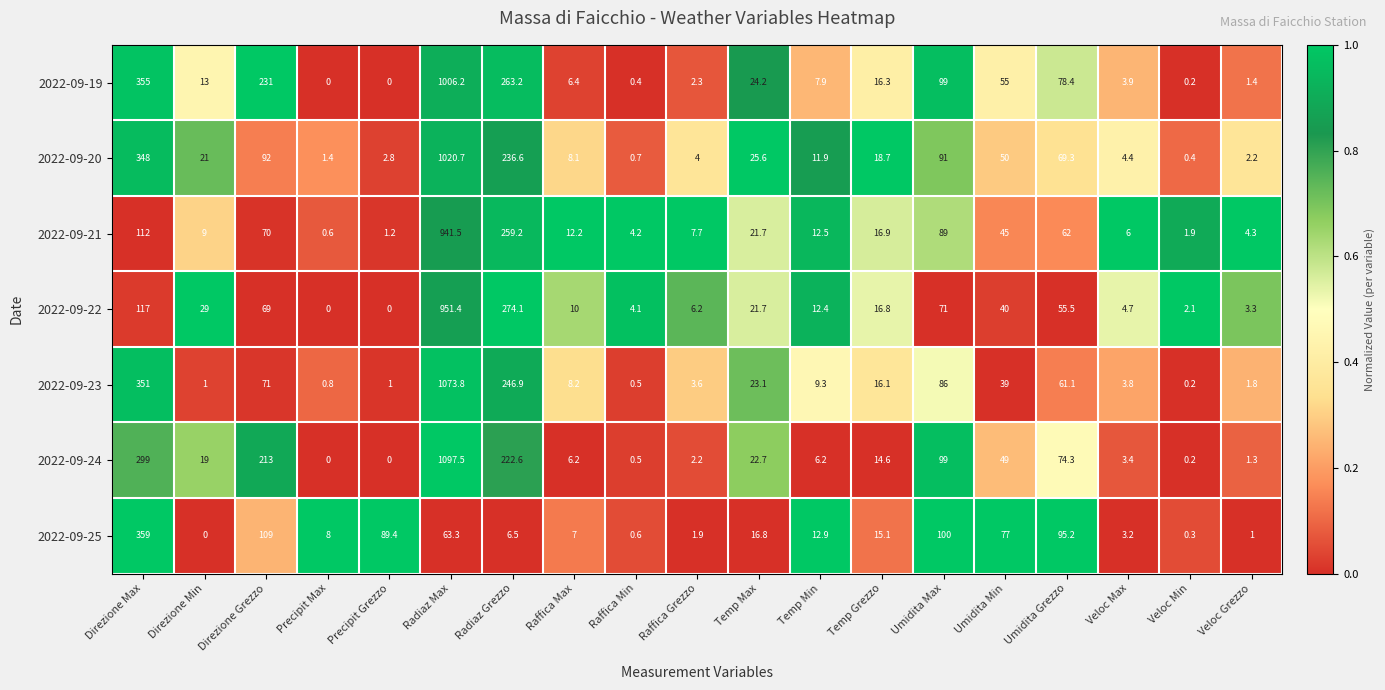

What is the spread (max minus min) of values at Umidita Grezzo?

39.7